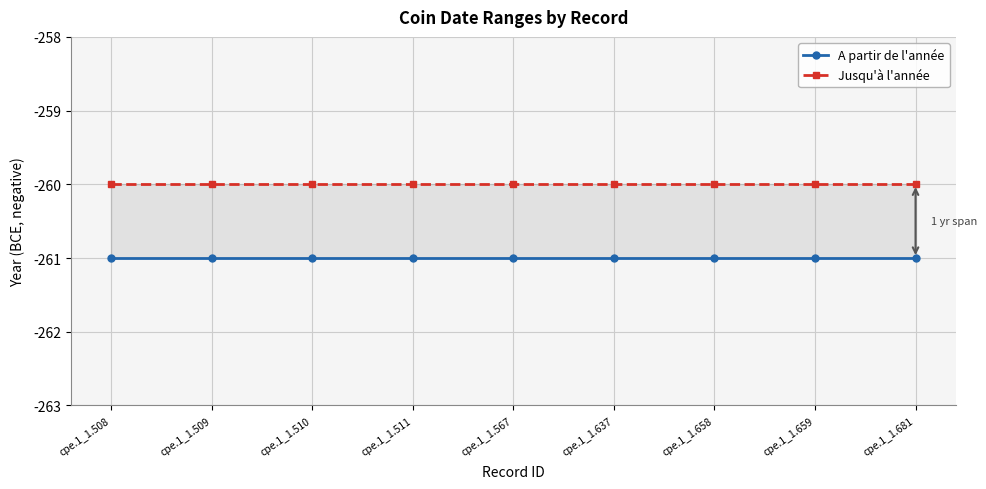

What is the average value of the A partir de l'année series?

-261